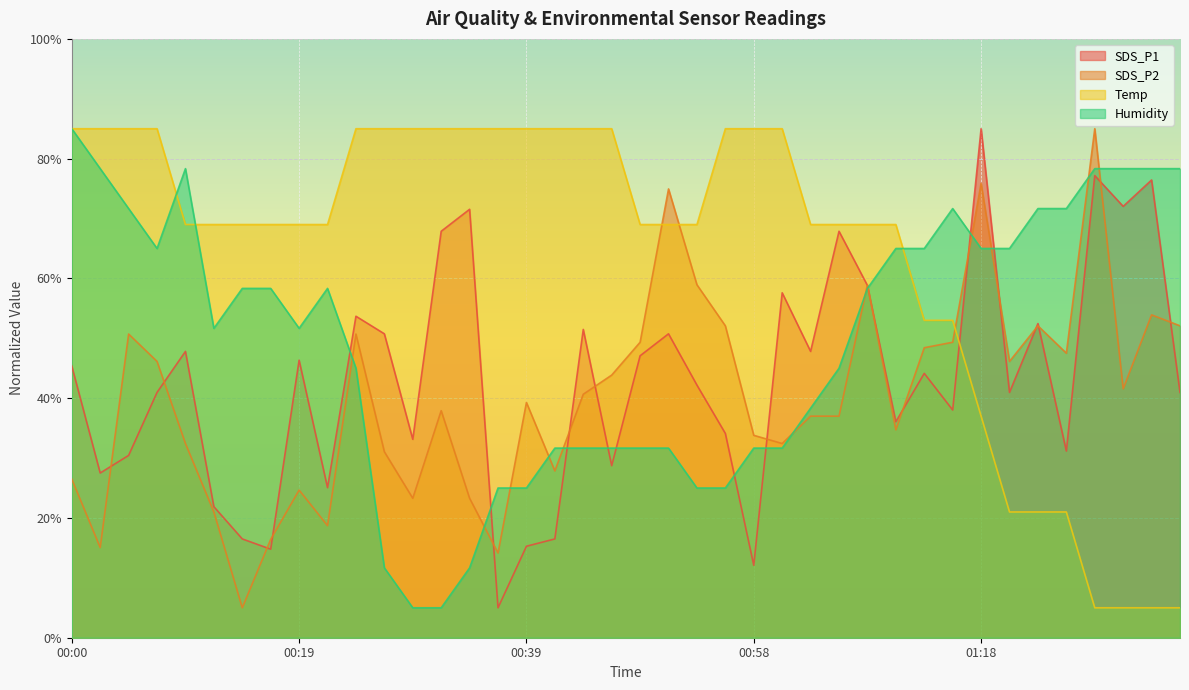

Which series has the widest spread of values?

SDS_P1